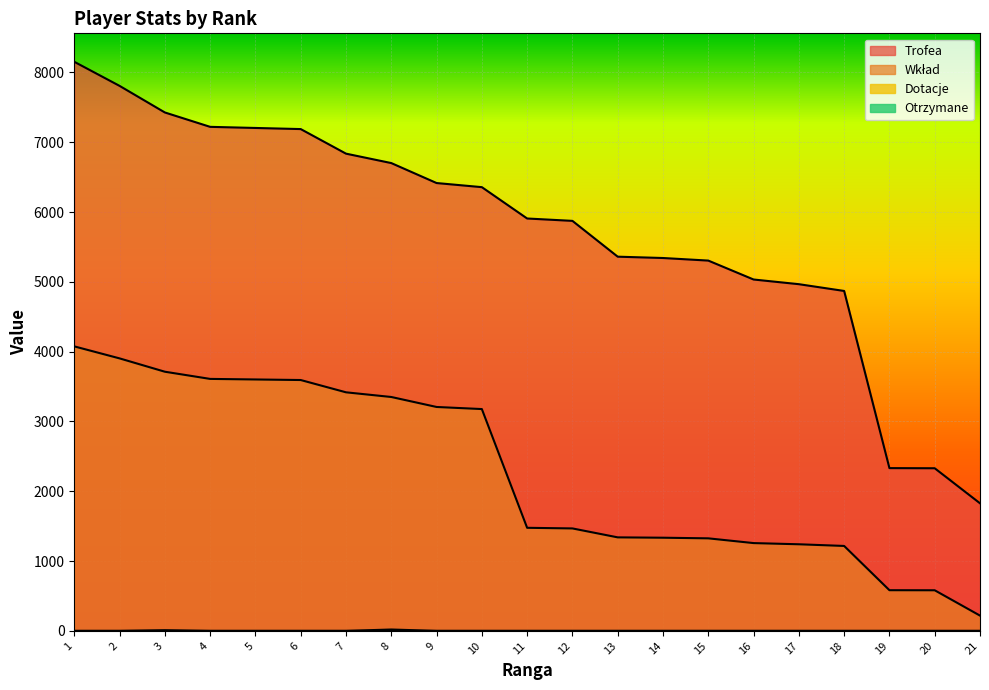

Reading left to right, what are all the values shown in this chart?

Trofea: 1=8153	2=7808	3=7427	4=7221	5=7205	6=7189	7=6837	8=6702	9=6416	10=6357	11=5908	12=5874	13=5361	14=5342	15=5305	16=5034	17=4967	18=4870	19=2332	20=2330	21=1828
Wkład: 1=4076	2=3904	3=3713	4=3610	5=3602	6=3594	7=3418	8=3351	9=3208	10=3178	11=1477	12=1468	13=1340	14=1335	15=1326	16=1258	17=1241	18=1217	19=583	20=582	21=219
Dotacje: 1=0	2=0	3=10	4=0	5=0	6=0	7=0	8=0	9=0	10=0	11=0	12=0	13=0	14=0	15=0	16=0	17=0	18=0	19=0	20=0	21=0
Otrzymane: 1=0	2=0	3=0	4=0	5=0	6=0	7=0	8=20	9=0	10=0	11=0	12=0	13=0	14=0	15=0	16=0	17=0	18=0	19=0	20=0	21=0